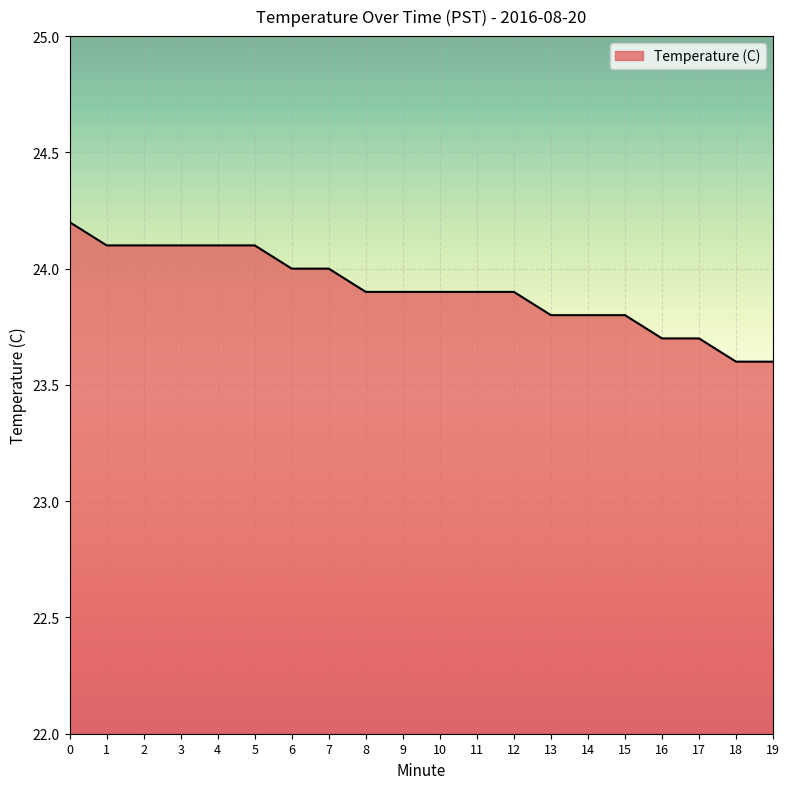

True or false: the data shows 41.9 at 13.

False